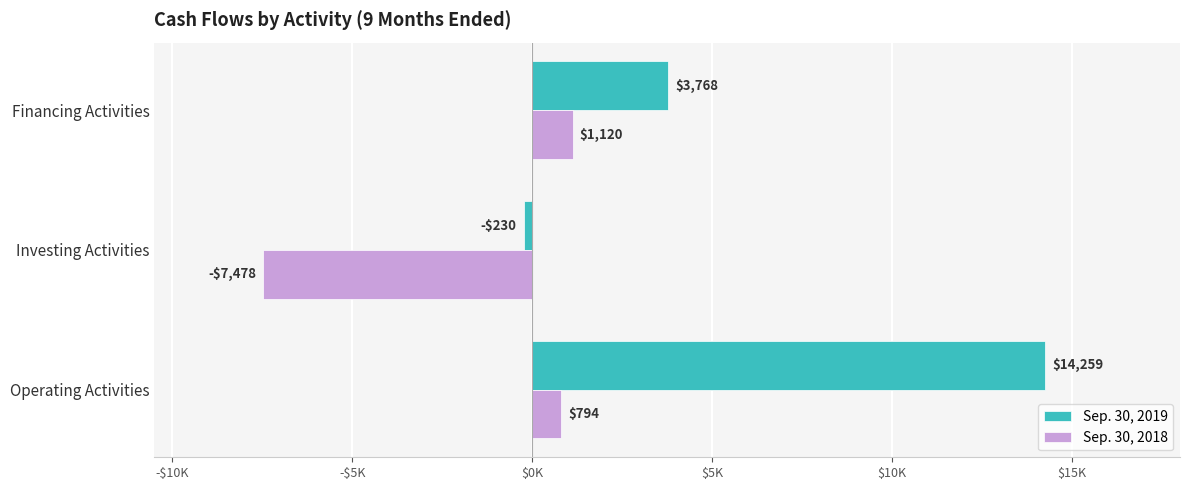

How many data points in Sep. 30, 2018 are less than 794?

1